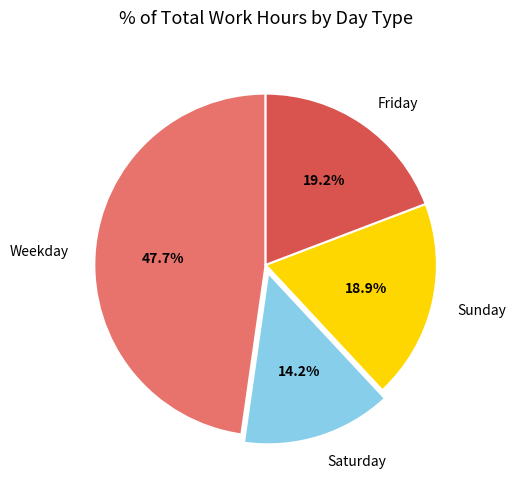

Does any single category account for the majority?

No